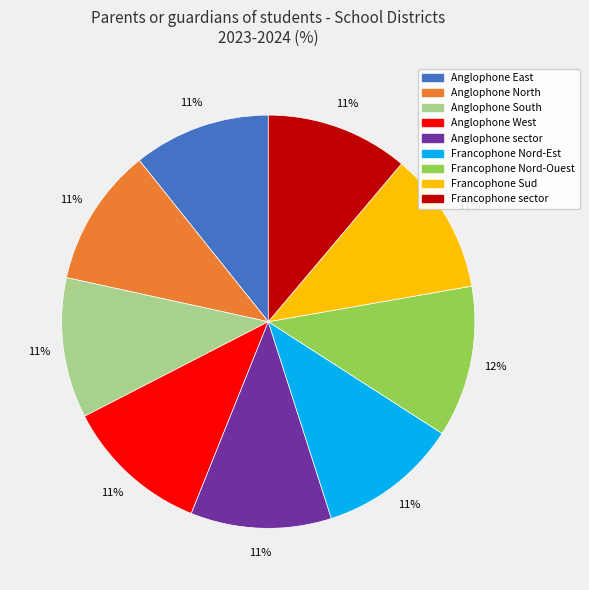

Approximately how many times larger is the value at Anglophone North compared to Francophone Nord-Est?

1.0